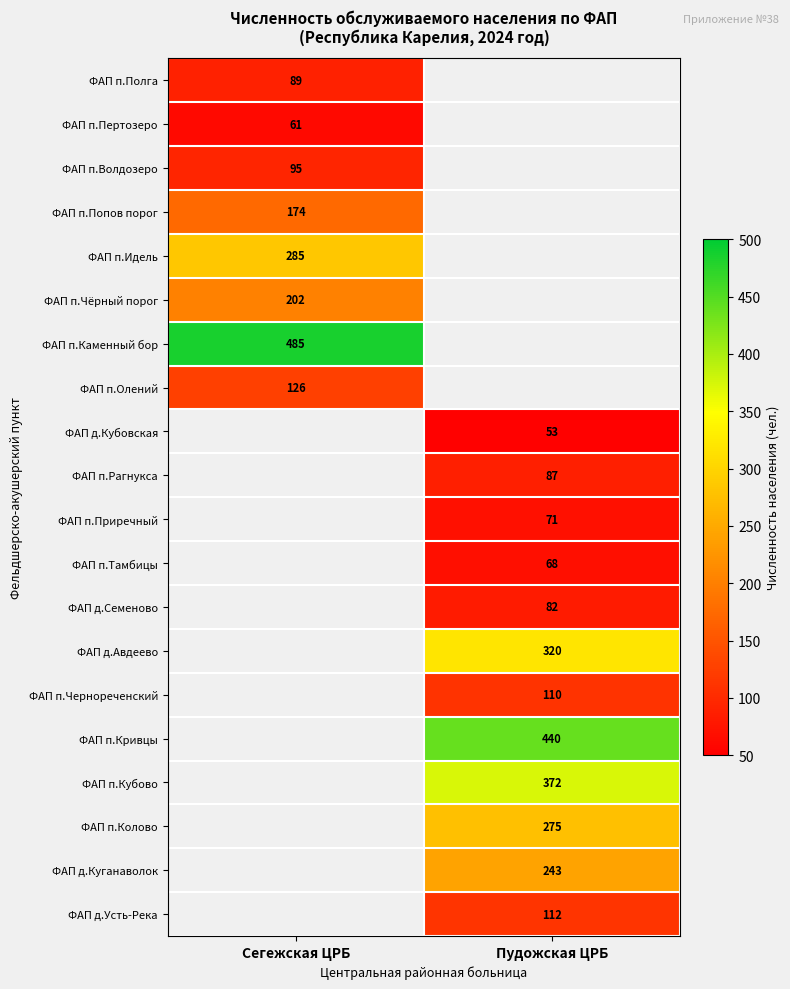

What is the maximum value shown in the chart?

485.0